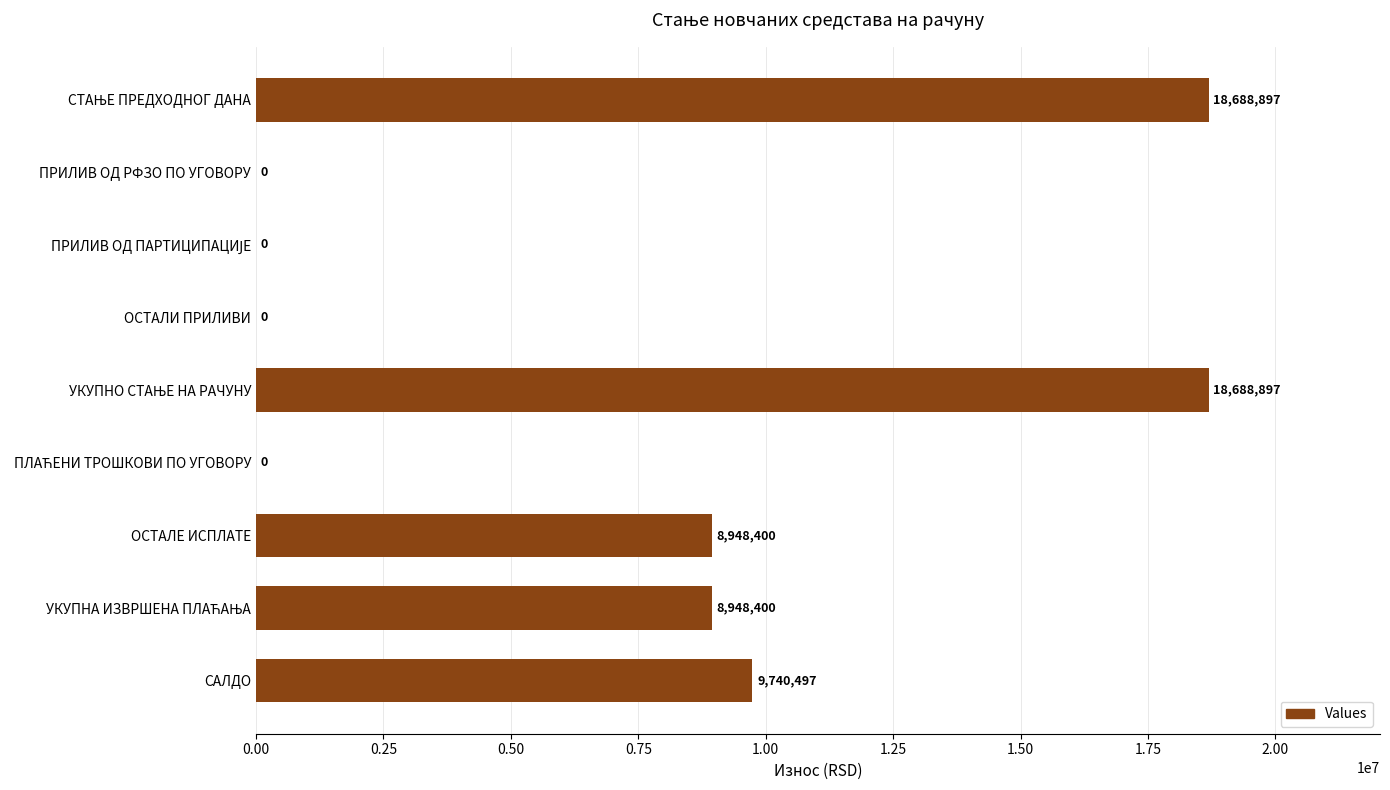

What is the maximum value shown in the chart?

18688897.0